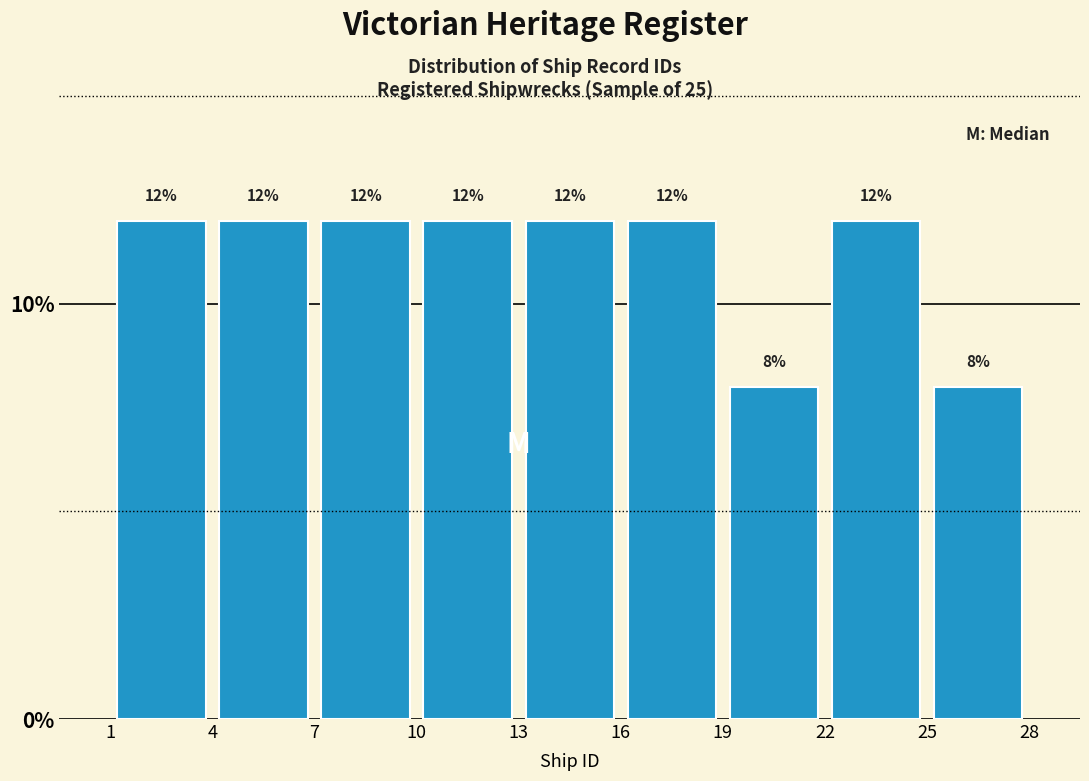

Reading left to right, list every bar in this chart as the range it spans on the x-axis followed by its height.

1 to 4: 12
4 to 7: 12
7 to 10: 12
10 to 13: 12
13 to 16: 12
16 to 19: 12
19 to 22: 8
22 to 25: 12
25 to 28: 8